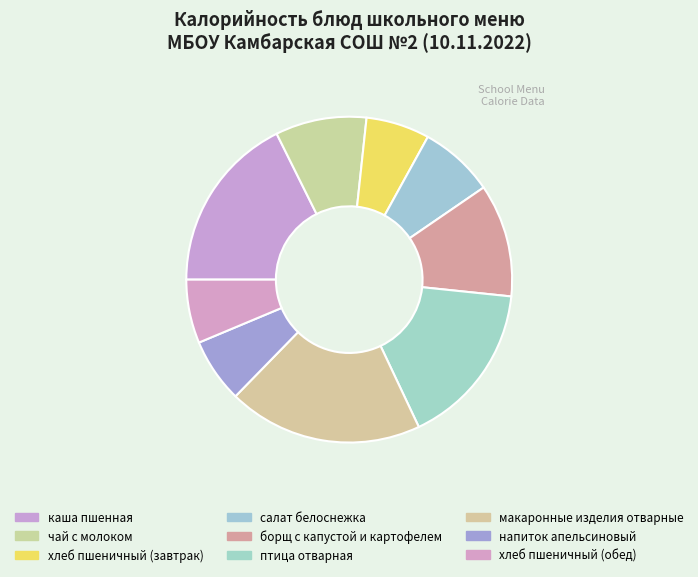

To the nearest percent, what portion does чай с молоком represent?

9%